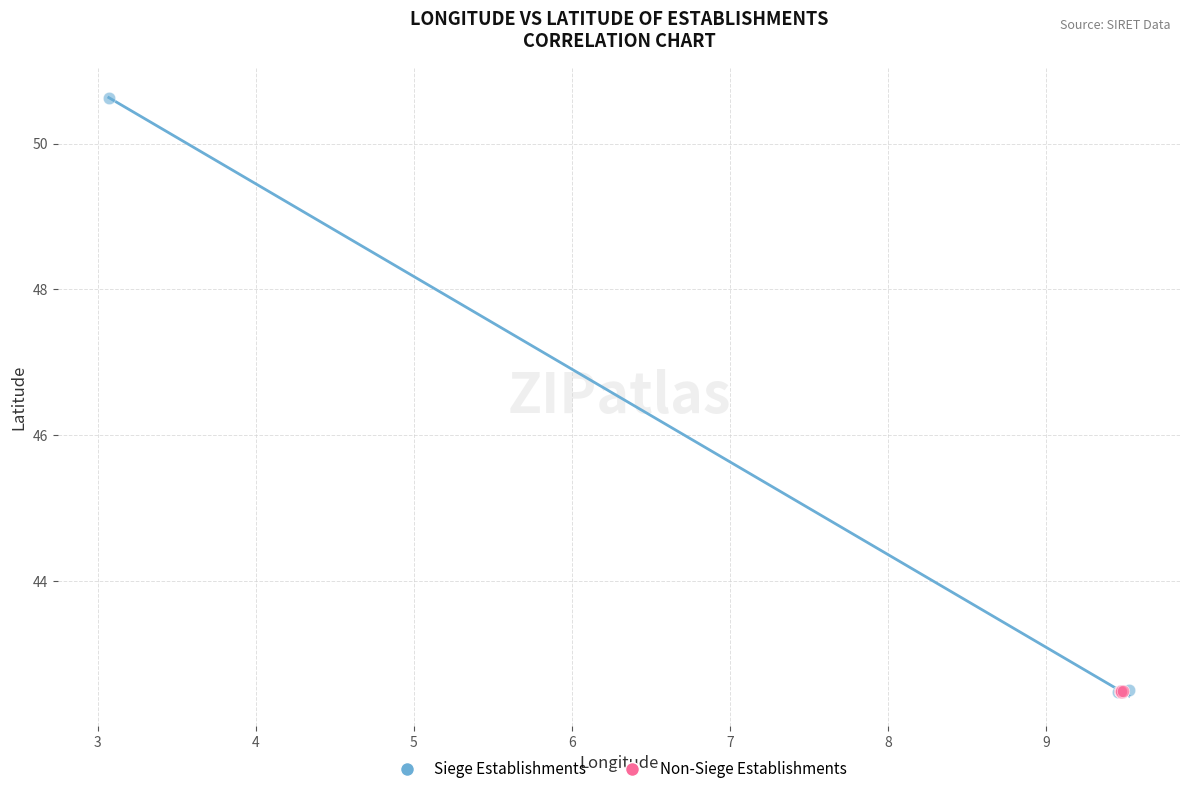

Which series has the widest spread of Y values?

Siege Establishments